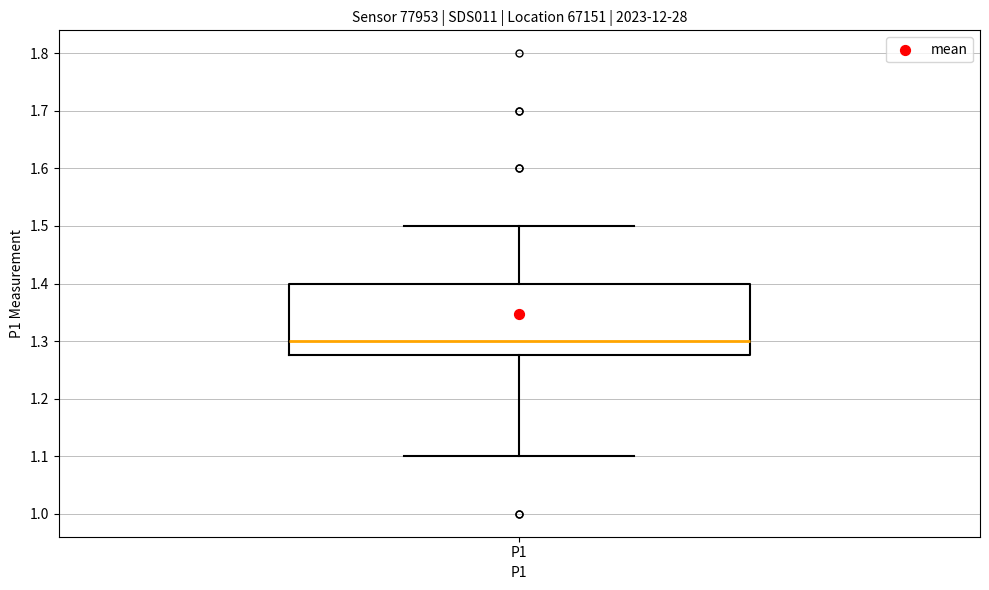

Transcribe this box plot: give where the median line is, the range the box spans, and where the two whiskers end, as read against the y-axis. The values are not printed on the chart, so give them approximately, as read against the axis.

median 1.30, box 1.28 to 1.40, whiskers 1.10 to 1.50